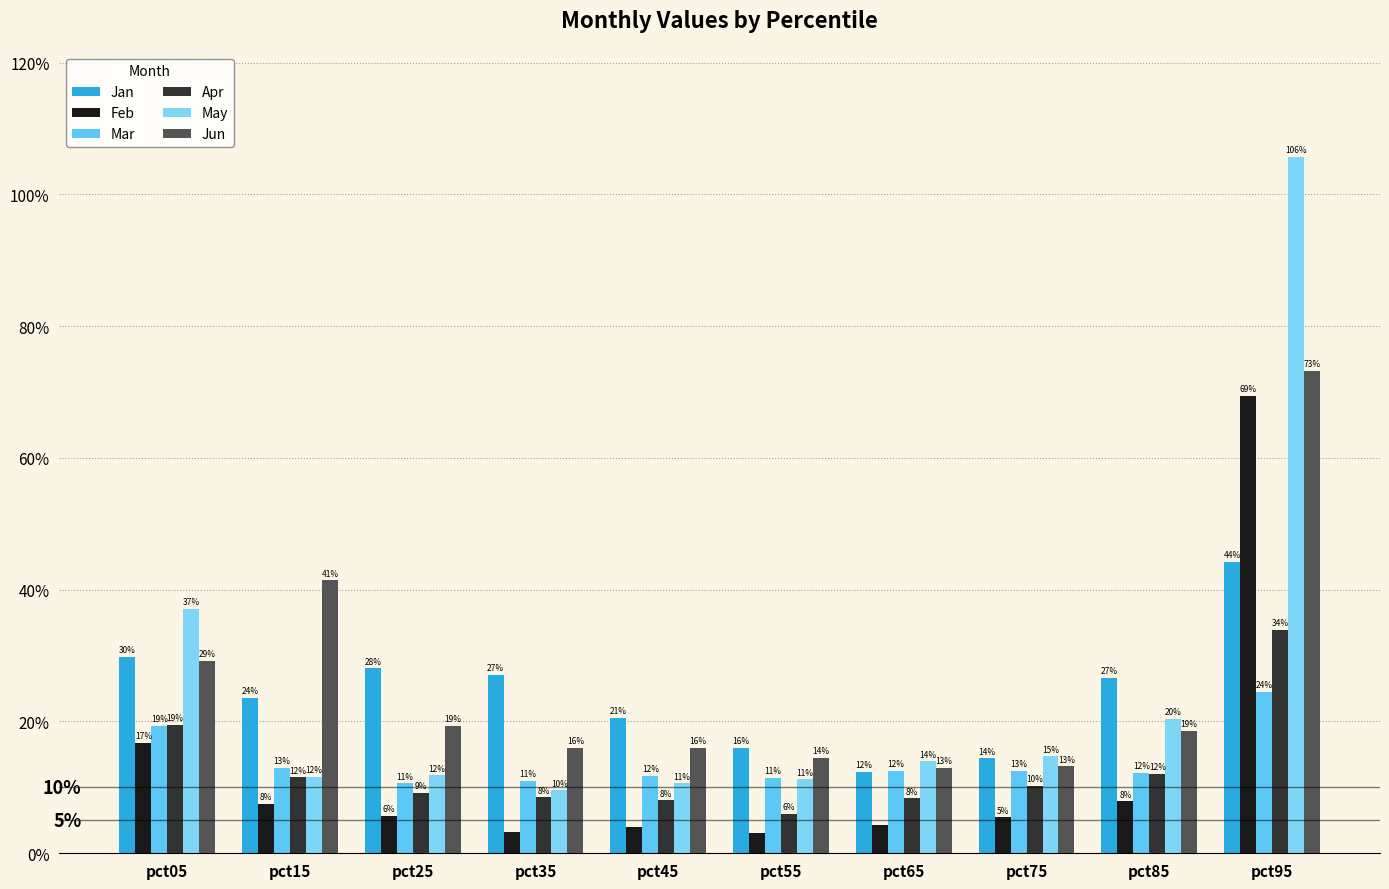

List the series in order of their peak value, highest first.

May, Jun, Feb, Jan, Apr, Mar